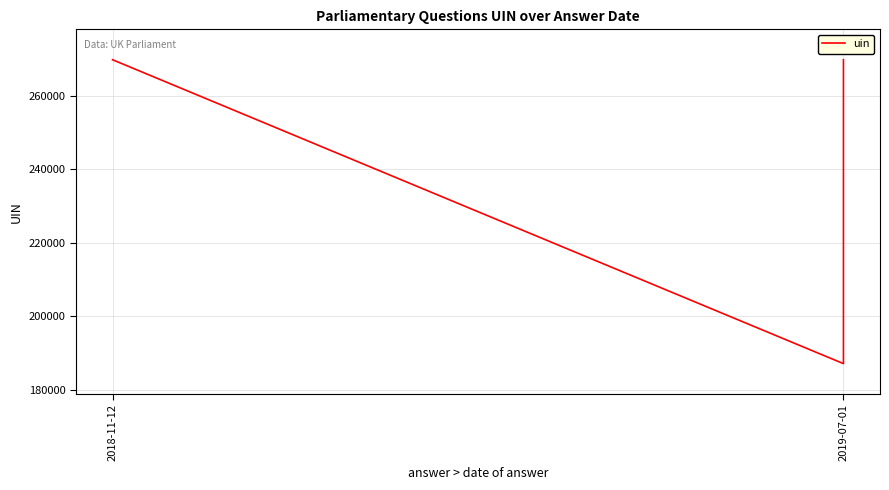

Reading left to right, transcribe all the data shown in this chart.

269795	187158	269796